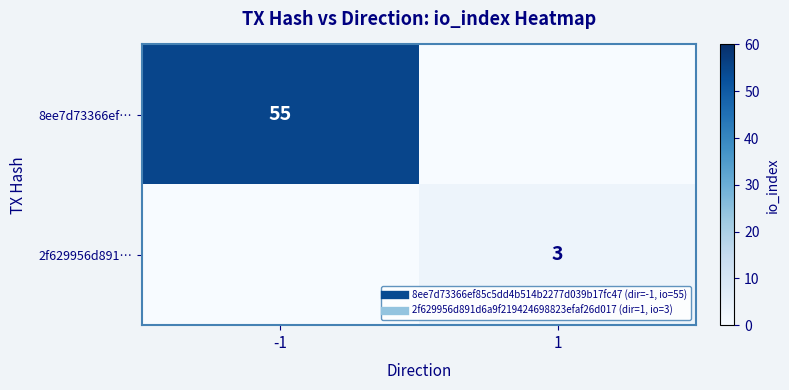

What is the highest value of the 8ee7d73366ef… series?

55